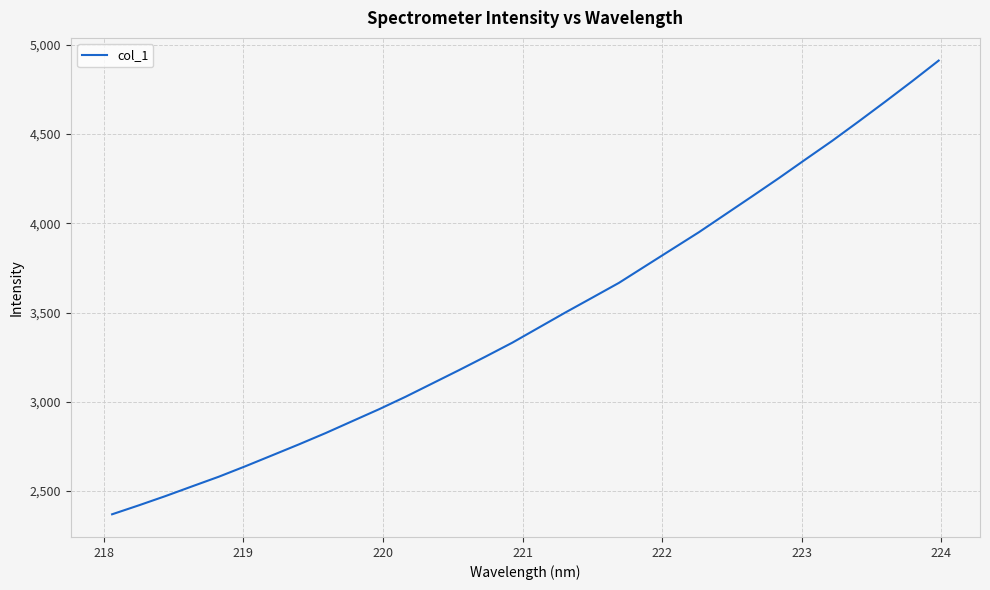

What is the smallest value displayed?

2369.4